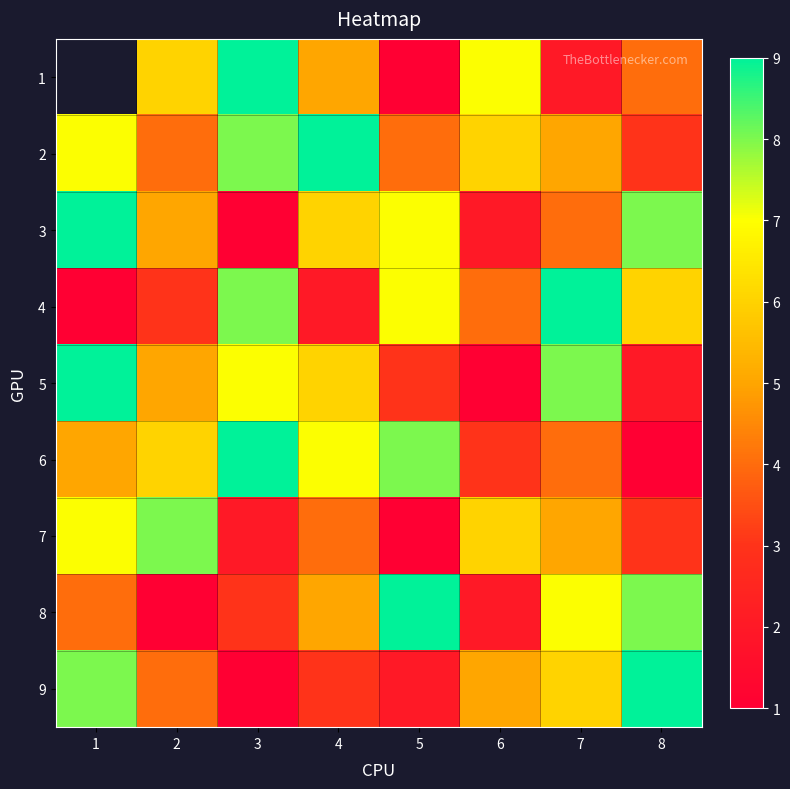

Is it true that 7 equals 6.0 at 6?

True